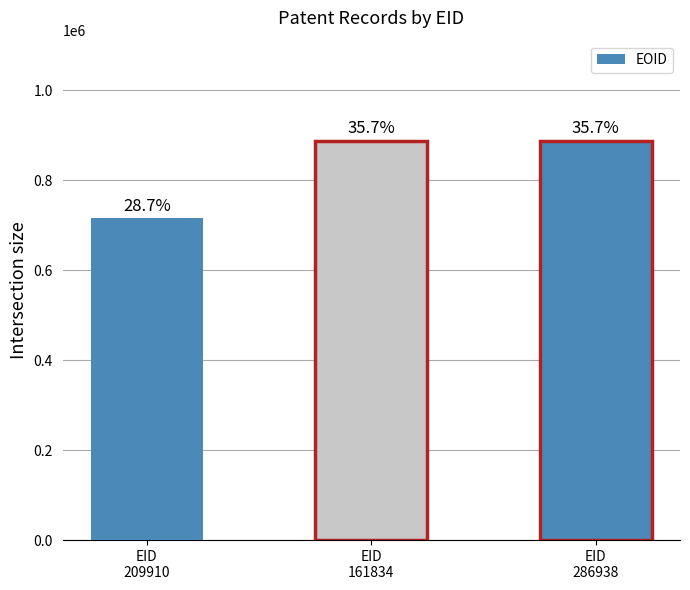

Rank the categories by value from highest to lowest.

EID
286938, EID
161834, EID
209910